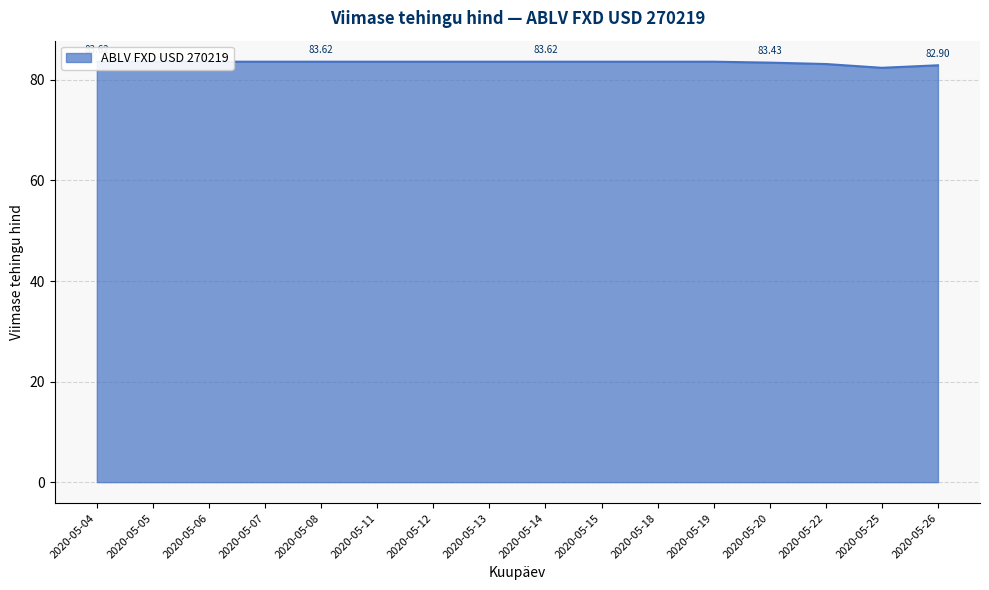

What is the value of the 1st point from the left?

83.6